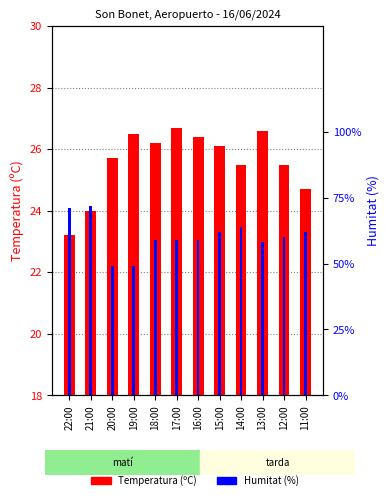

What is the total value across all series at 12:00?

85.5